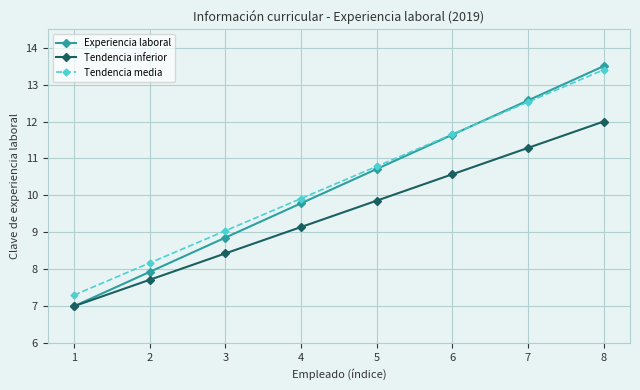

Is it true that Tendencia inferior equals 11.3 at 7?

True